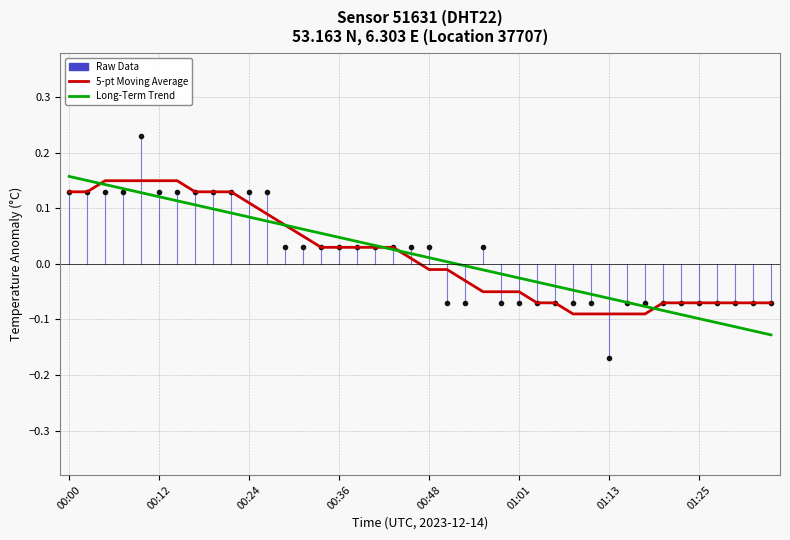

Which series has the widest spread of values?

Raw Data